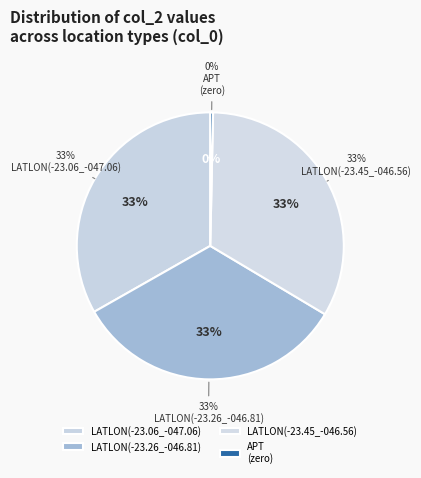

What percentage do APT(SBKP) and LATLON(-23.45_-046.56) together represent?

33.3%